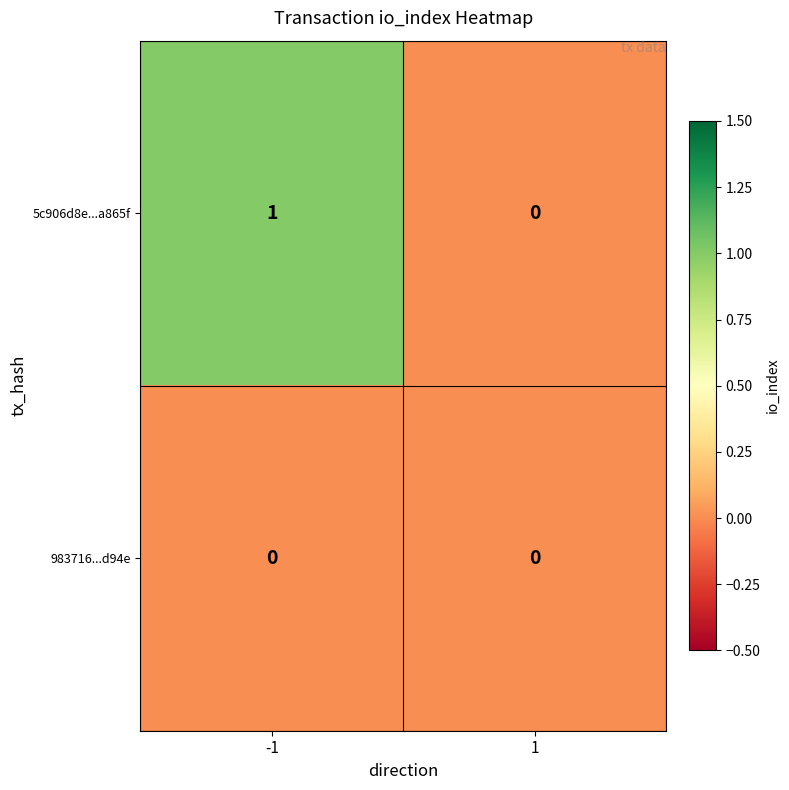

The value of 983716...d94e at -1 is 0. True or false?

True